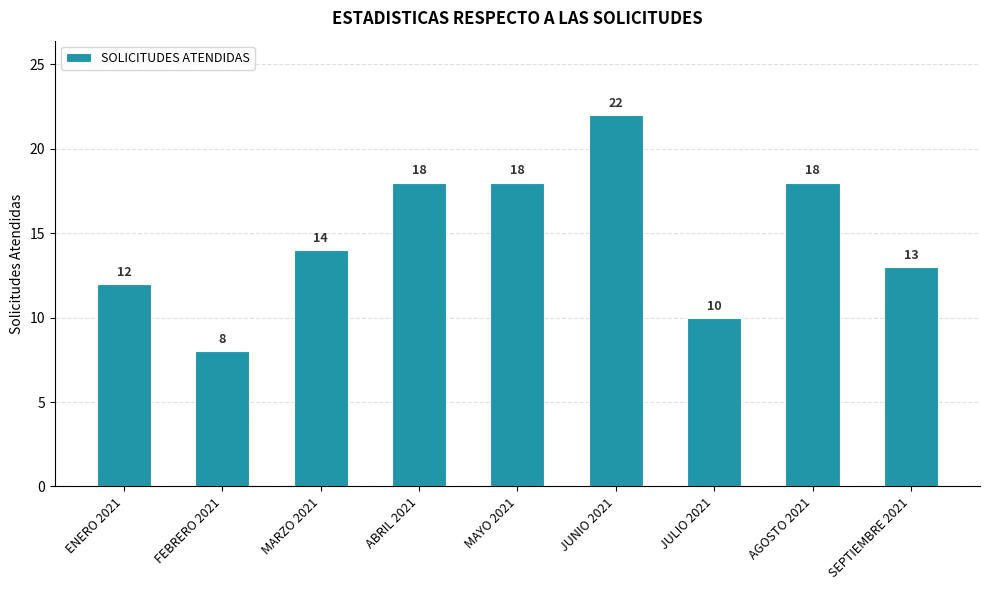

Reading left to right, list all the values displayed in this chart.

12	8	14	18	18	22	10	18	13